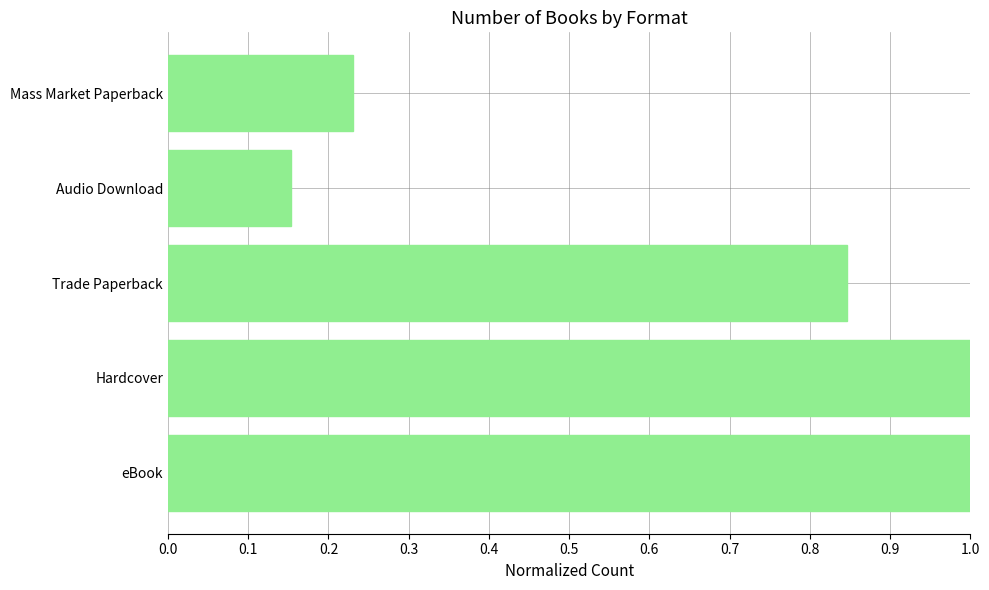

Where is the data nearest to the value 0?

Audio Download